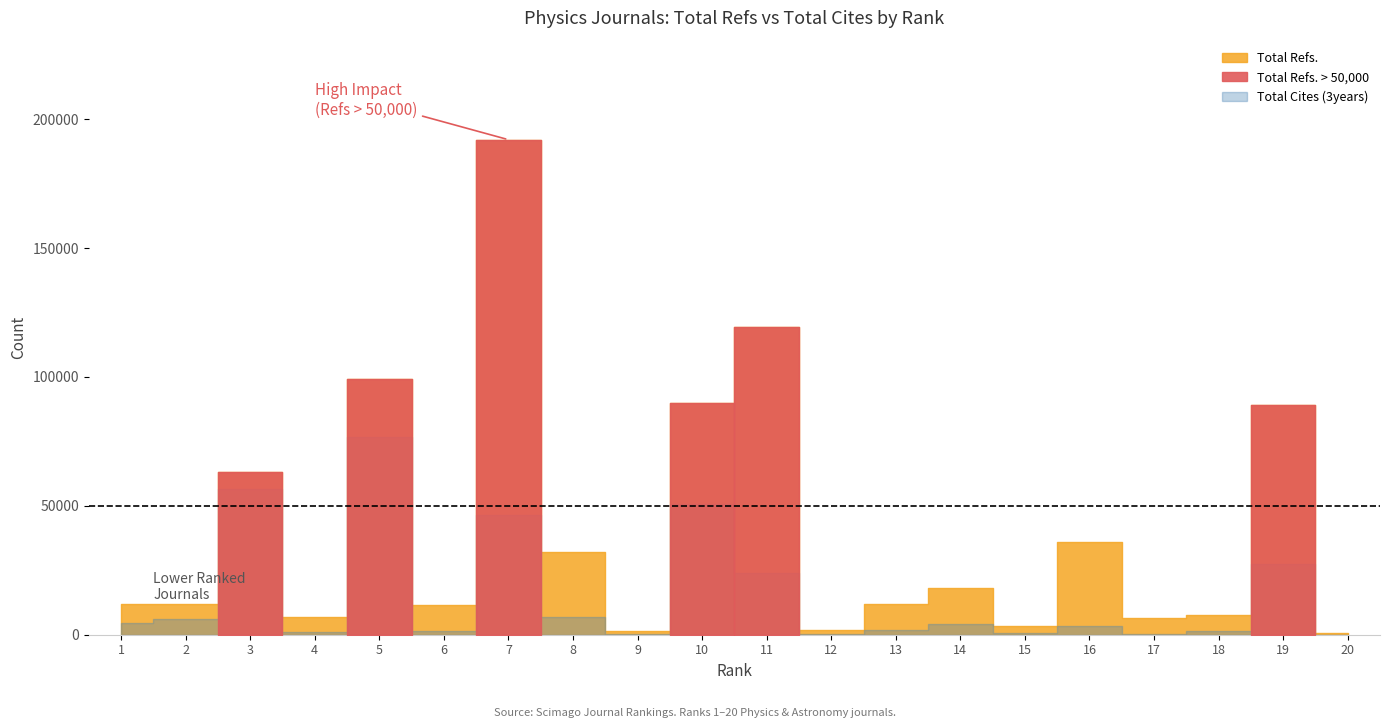

Reading left to right, transcribe all the data shown in this chart.

Total Refs.: 12023	11923	63114	6784	99090	11494	192054	32173	1385	89796	119387	1983	11737	18255	3245	36016	6381	7472	89054	611
Total Cites (3years): 4709	6199	56426	897	76570	1610	46329	6826	185	50587	23763	343	2008	4189	514	3276	232	1343	27255	65